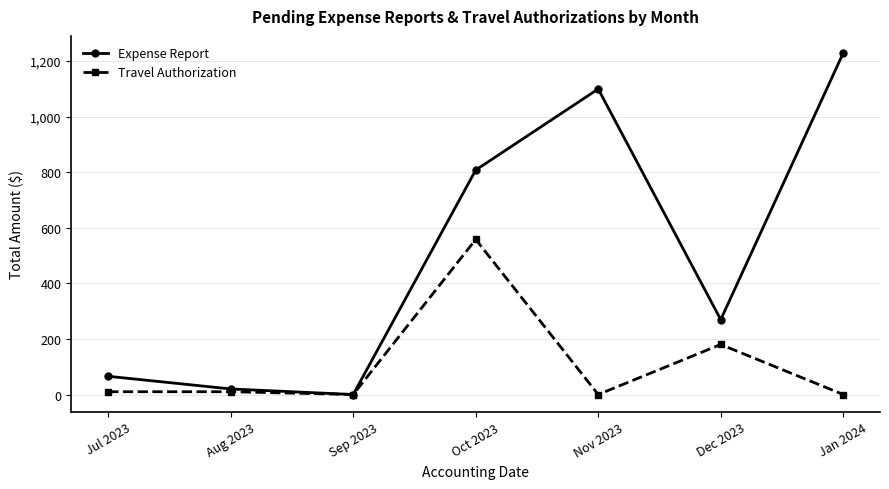

Which series has the largest total across all categories?

Expense Report